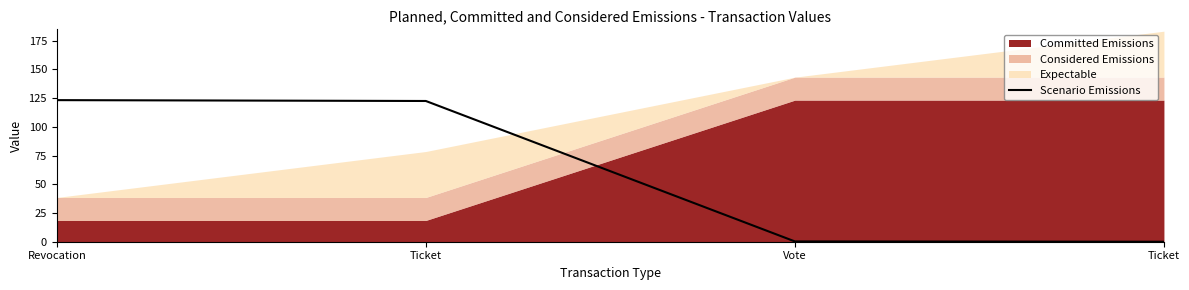

Reading left to right, list all the values displayed in this chart.

Revocation=123.2	Ticket=122.5	Vote=0.3	Ticket=0.0